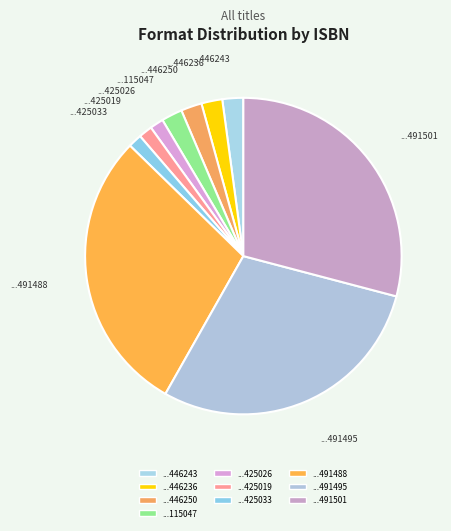

What is the largest slice in the pie chart?

9781481491488